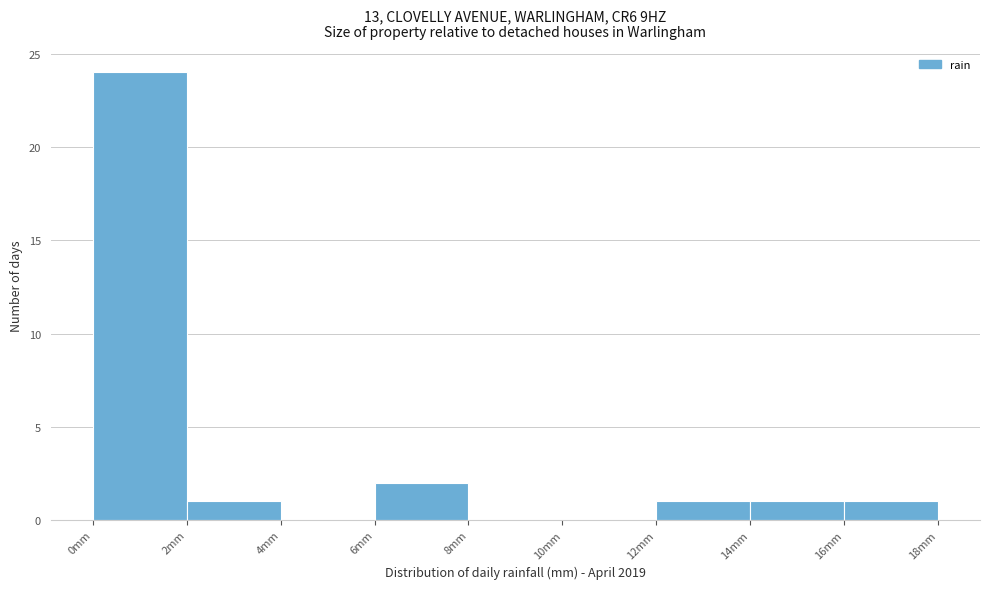

How tall is the bar that spans 16 to 18 on the x-axis? The values are not printed on the chart, so give them approximately, as read against the axis.

1